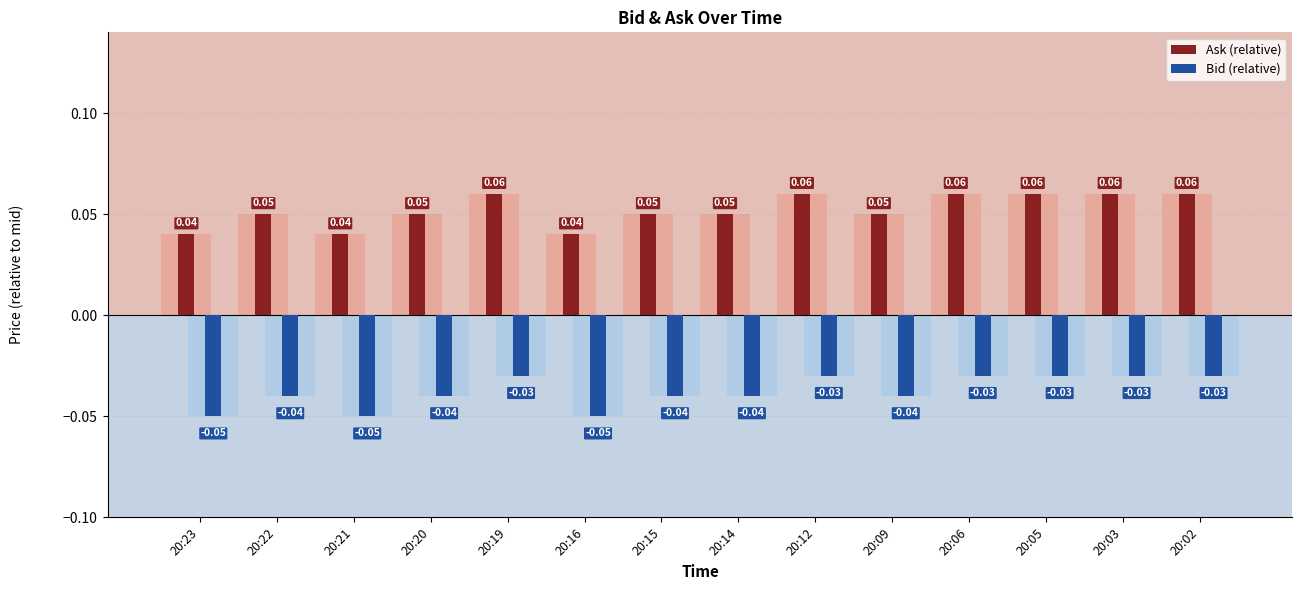

How many Ask (relative) values are between 0 and 1?

14